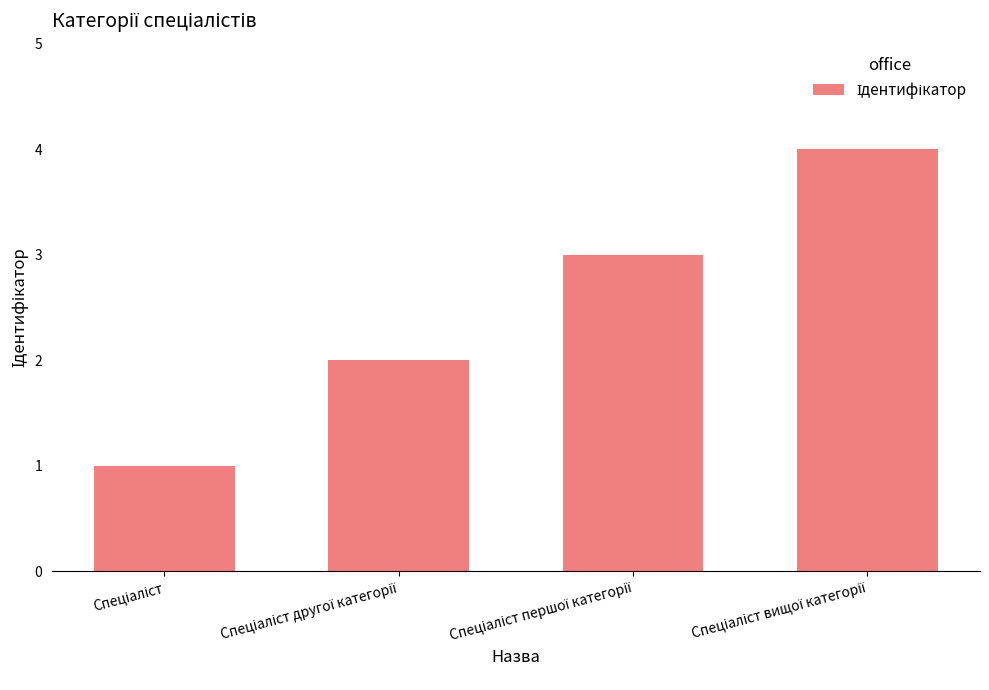

What is the difference between the maximum and minimum values?

3